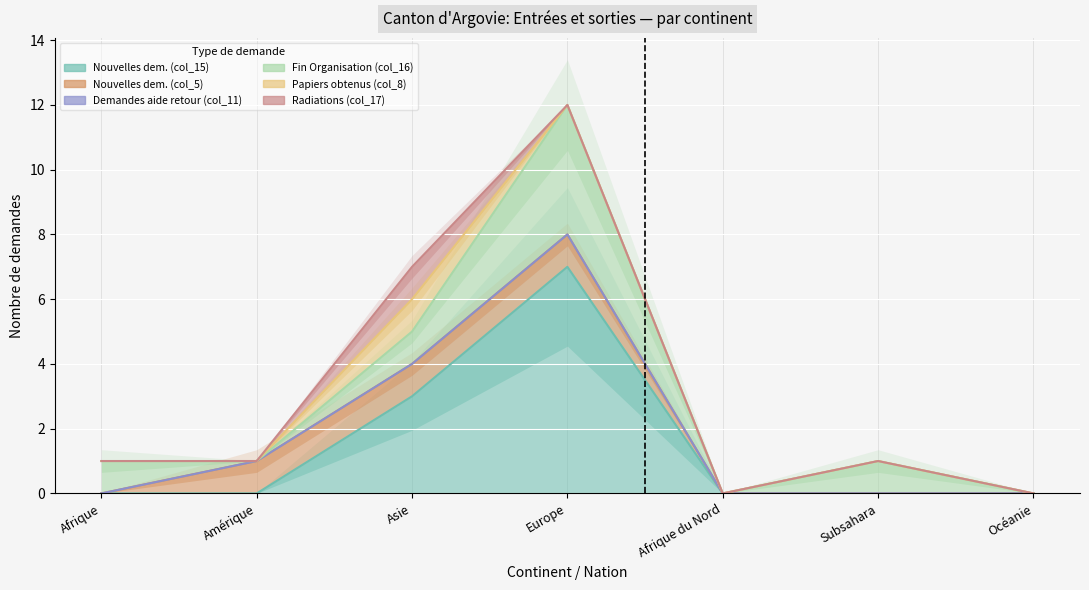

What is the sum of all Nouvelles dem. (col_15) values?

10